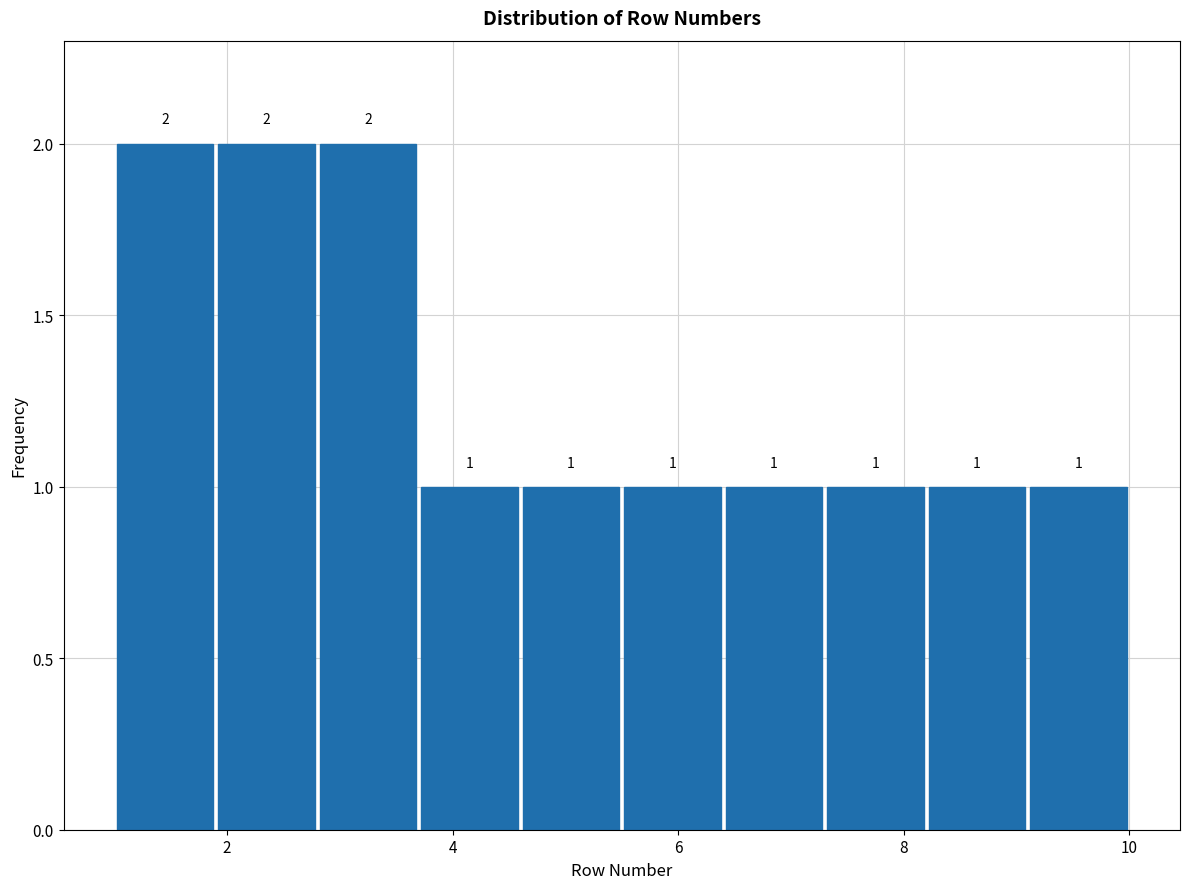

Reading left to right, list every bar in this chart as the range it spans on the x-axis followed by its height. The bar edges are not printed on the chart, so give them approximately, as read against the axis.

1.0 to 1.9: 2
1.9 to 2.8: 2
2.8 to 3.7: 2
3.7 to 4.6: 1
4.6 to 5.5: 1
5.5 to 6.4: 1
6.4 to 7.3: 1
7.3 to 8.2: 1
8.2 to 9.1: 1
9.1 to 10.0: 1